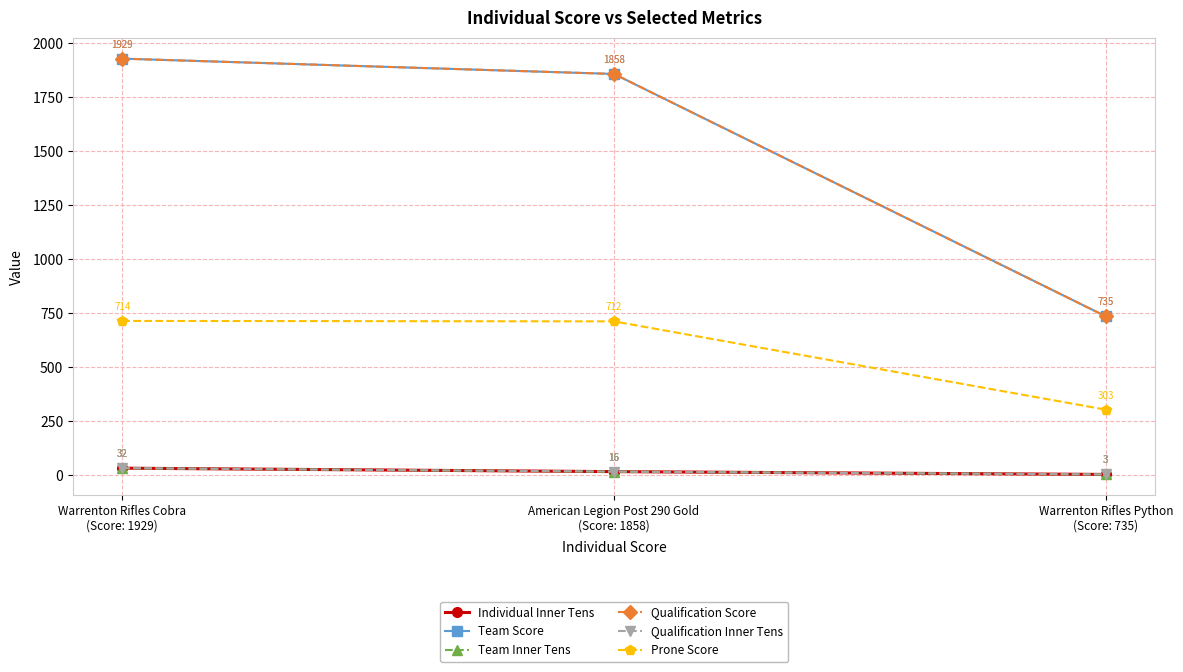

Does the chart have visible grid lines?

Yes